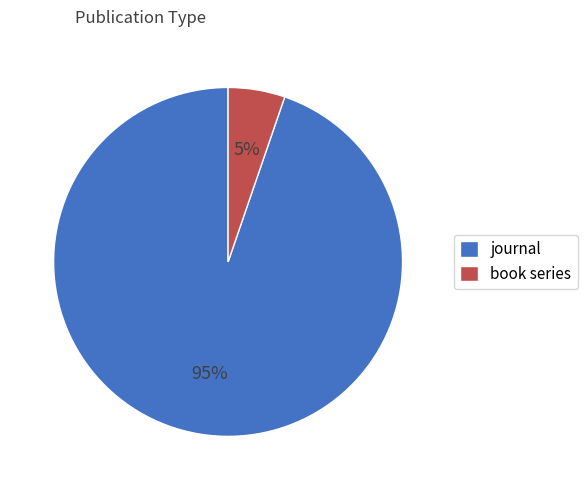

To the nearest percent, what is the average slice percentage?

50%